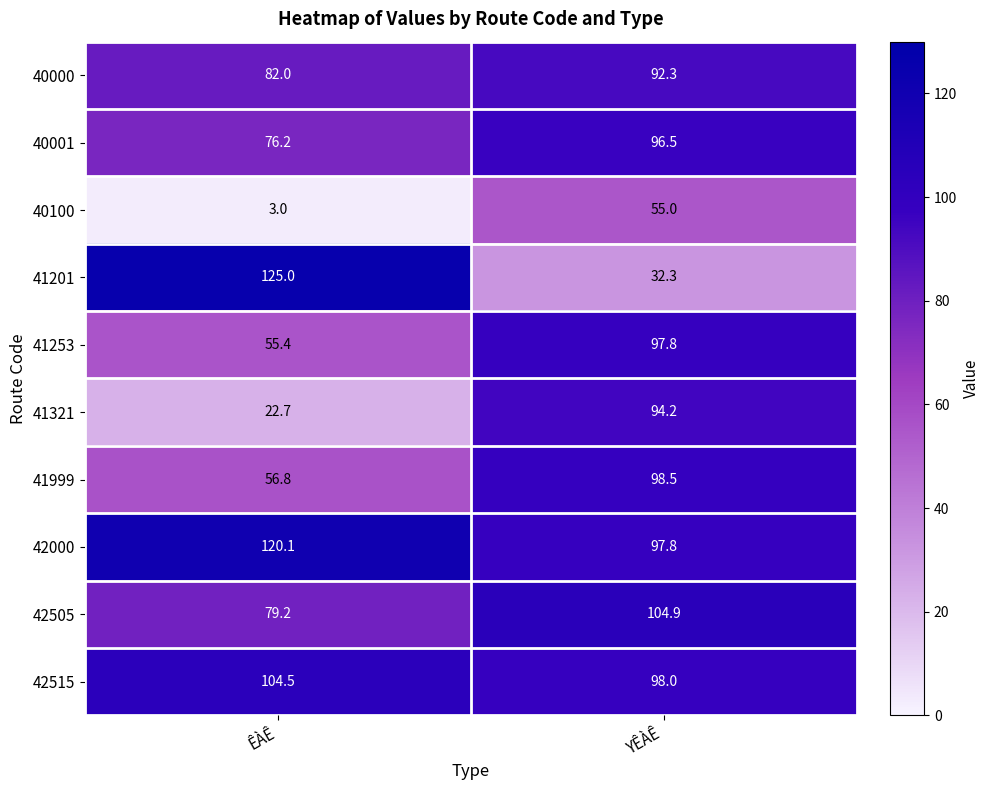

Which label corresponds to the largest value in the chart?

ÊÀÊ